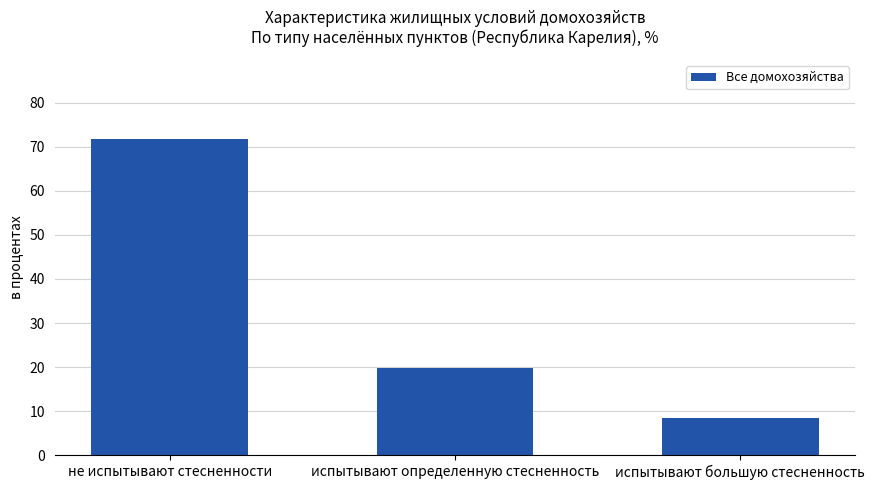

The value at испытывают определенную стесненность is 34.0. True or false?

False